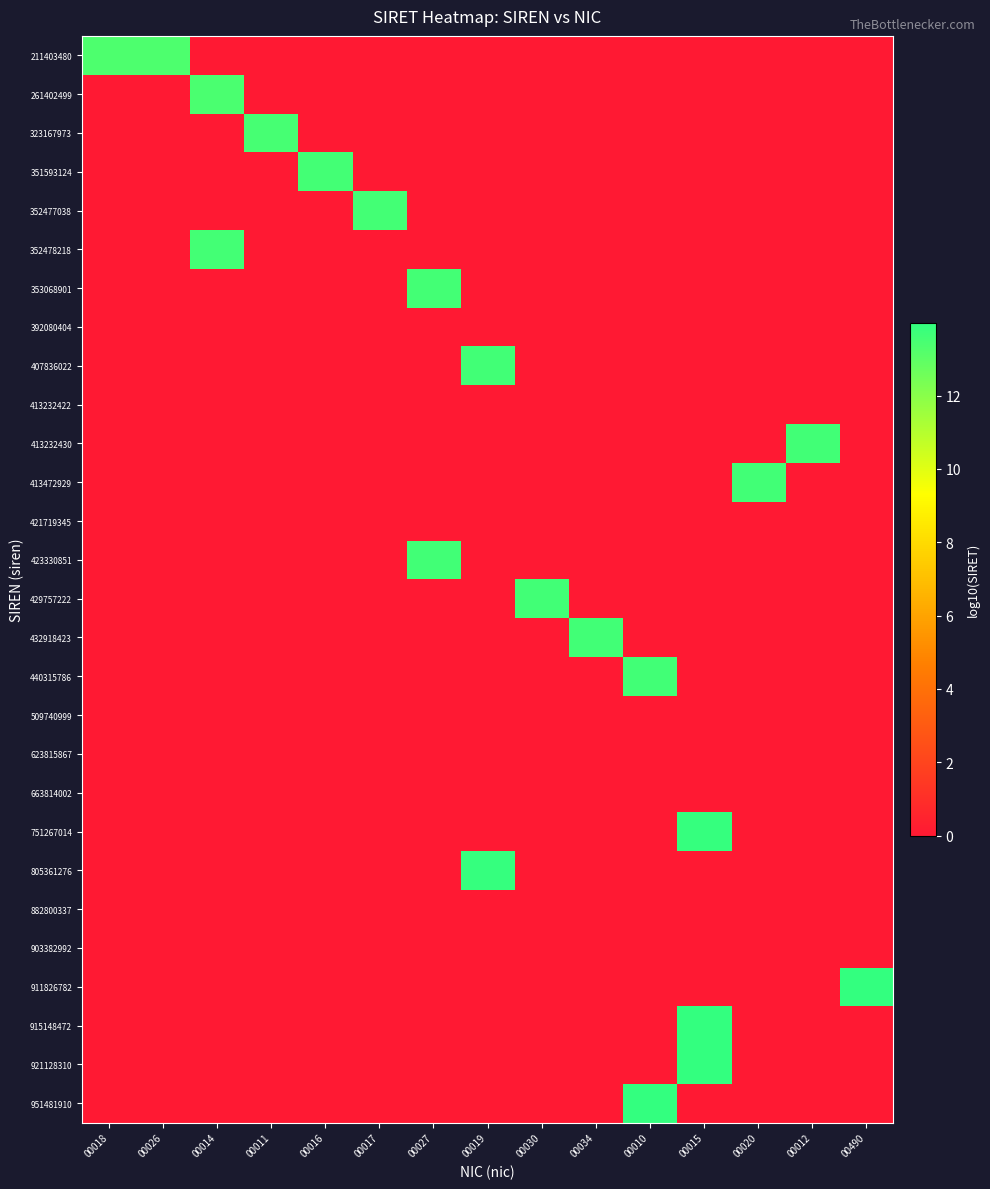

What is the total value across all series at 00014?

27.0